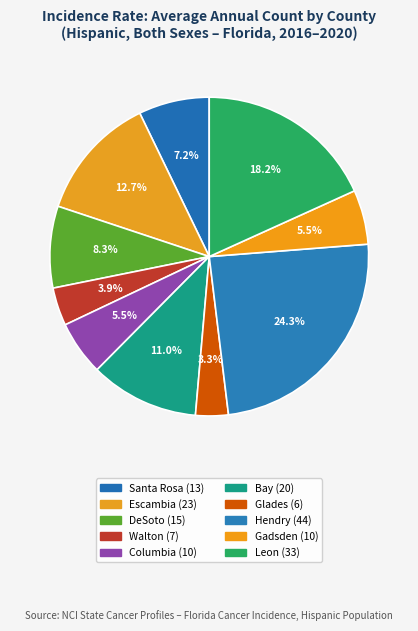

Approximately how many times larger is the value at Leon compared to Escambia?

1.4